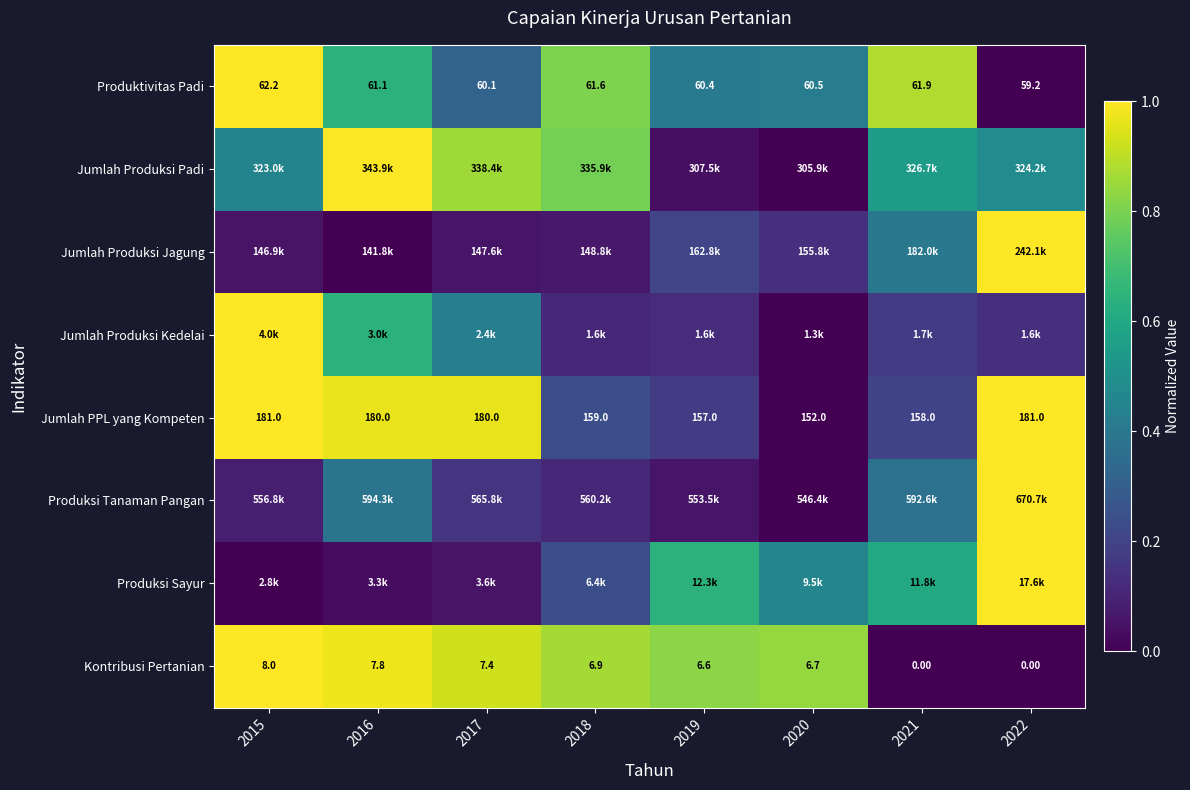

Is it true that Produktivitas Padi equals 1.0 at 2015?

True